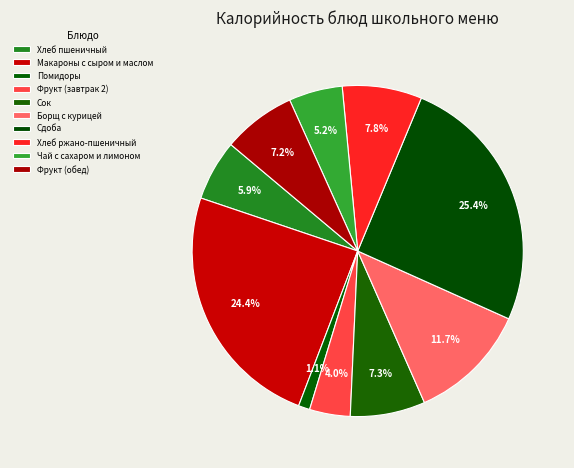

What is the change in value from Сдоба to Фрукт (обед)?

-216.4